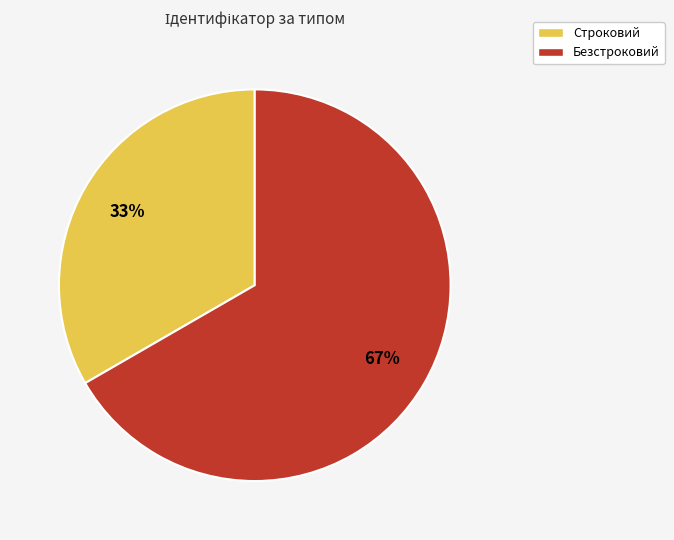

Does Безстроковий represent more than half of the total?

Yes